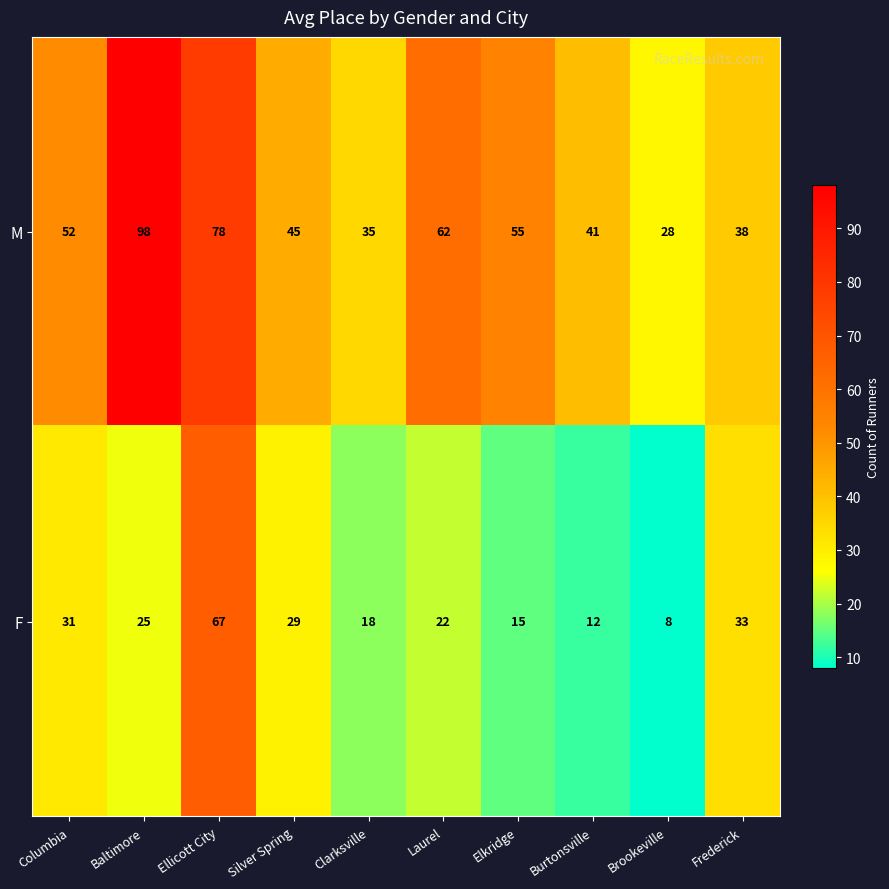

Which category has the highest value in the M series?

Baltimore